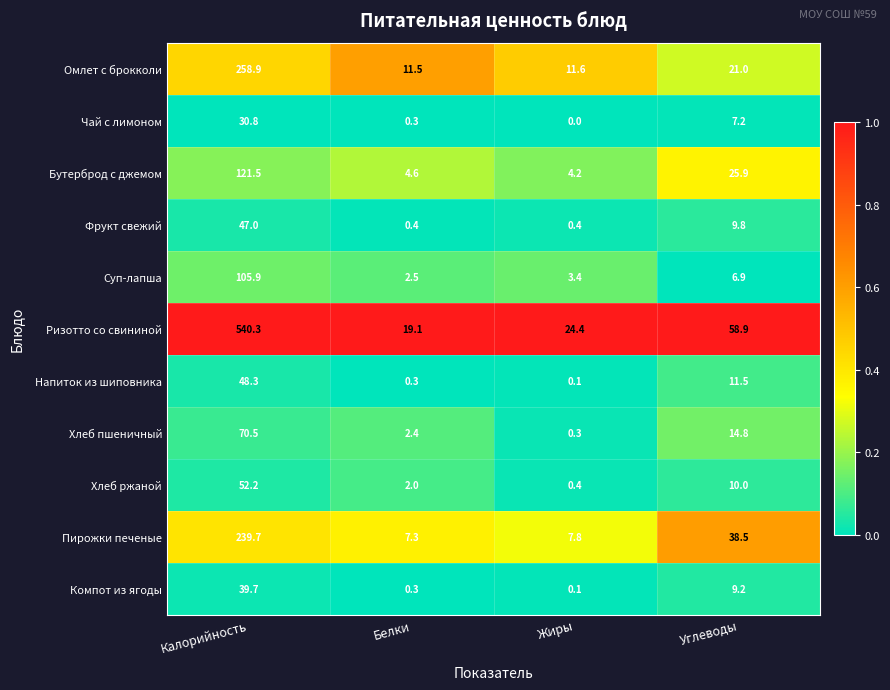

What value does the Суп-лапша series have at Углеводы?

6.9